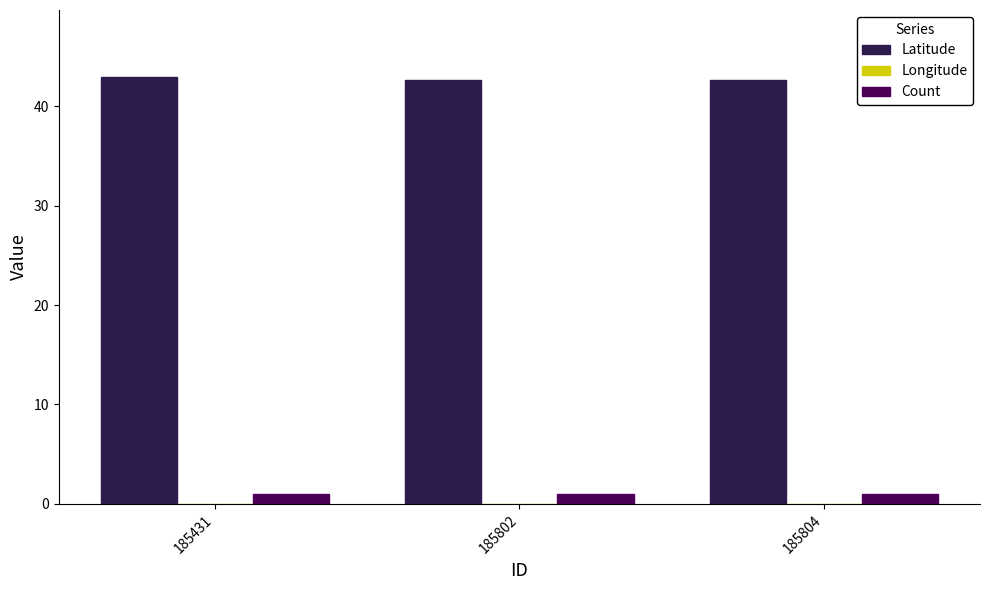

At which label does Latitude reach its peak?

185431